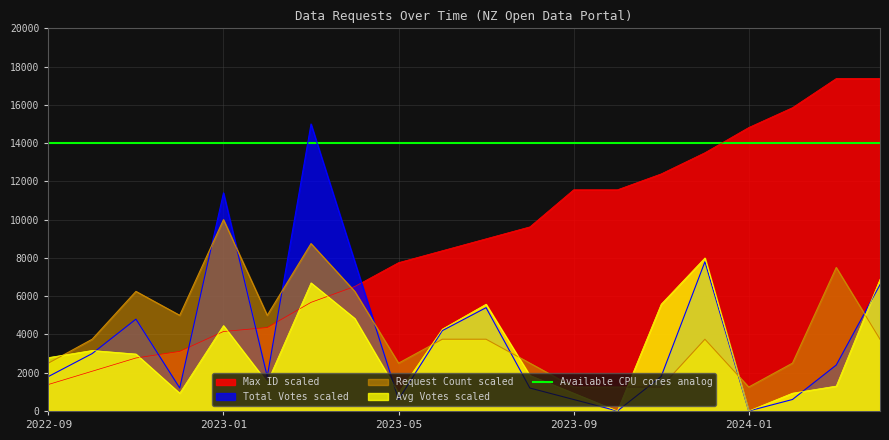

List the series in order of their peak value, highest first.

Max ID, Total Votes, Request Count, Avg Votes